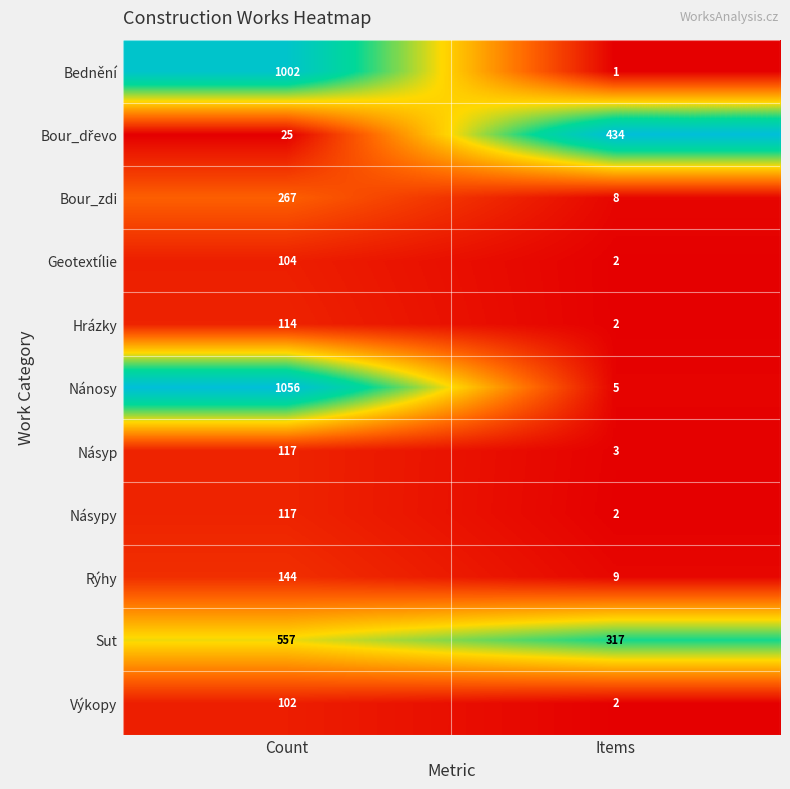

What is the total value across all series at Count?

3605